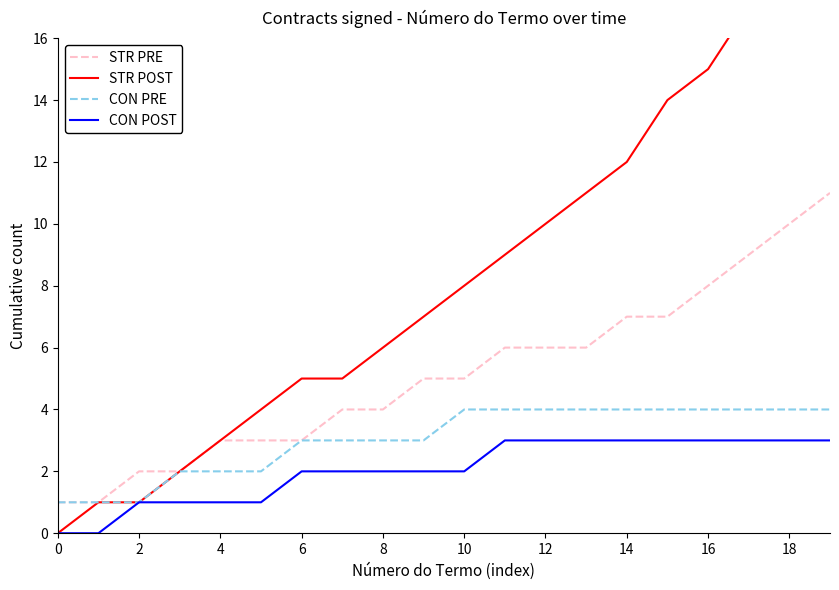

True or false: CON PRE has a value of 4 at 14.

True